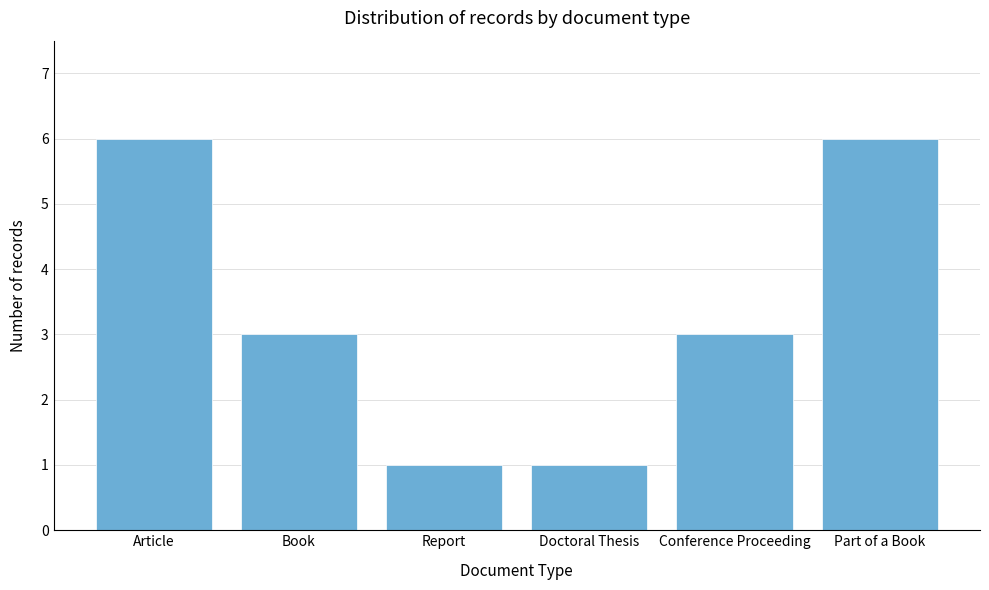

Reading left to right, extract all data points from this chart.

6	3	1	1	3	6